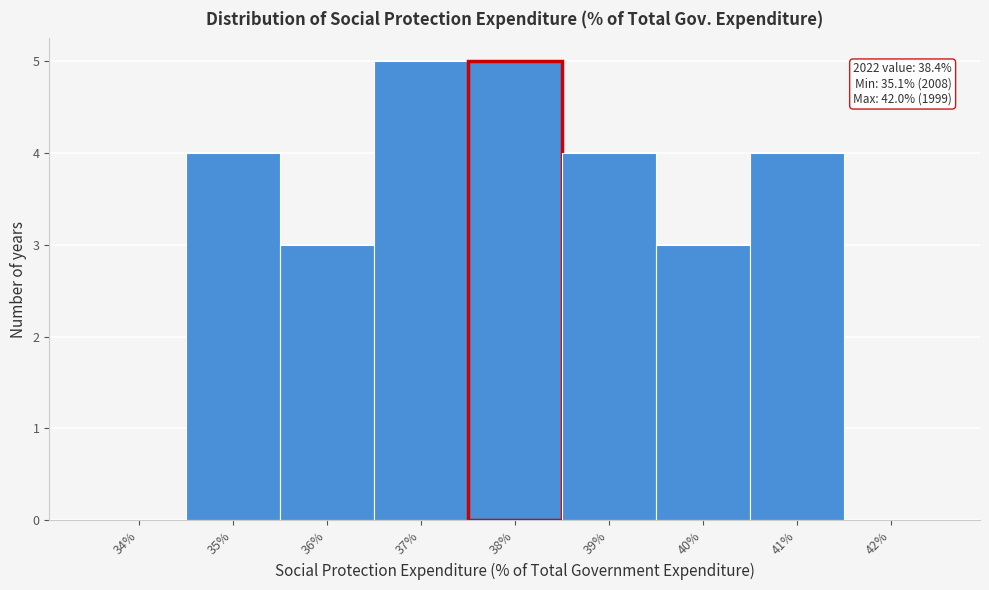

Reading right to left, extract all data points from this chart.

42%=0	41%=4	40%=3	39%=4	38%=5	37%=5	36%=3	35%=4	34%=0